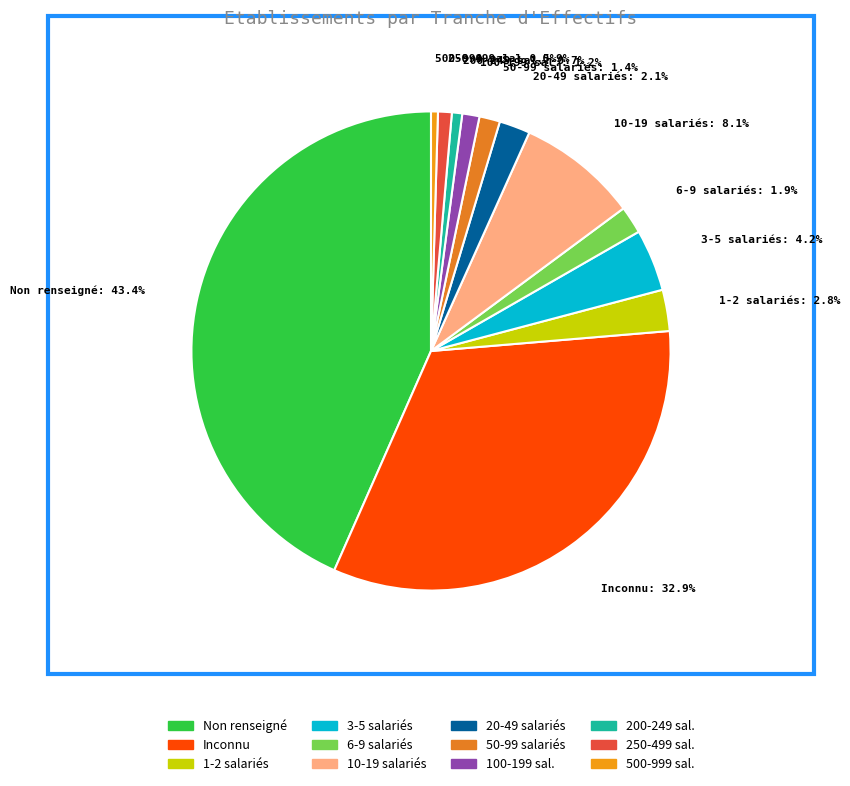

Which category has the biggest portion of the pie?

Non renseigné: 43.4%